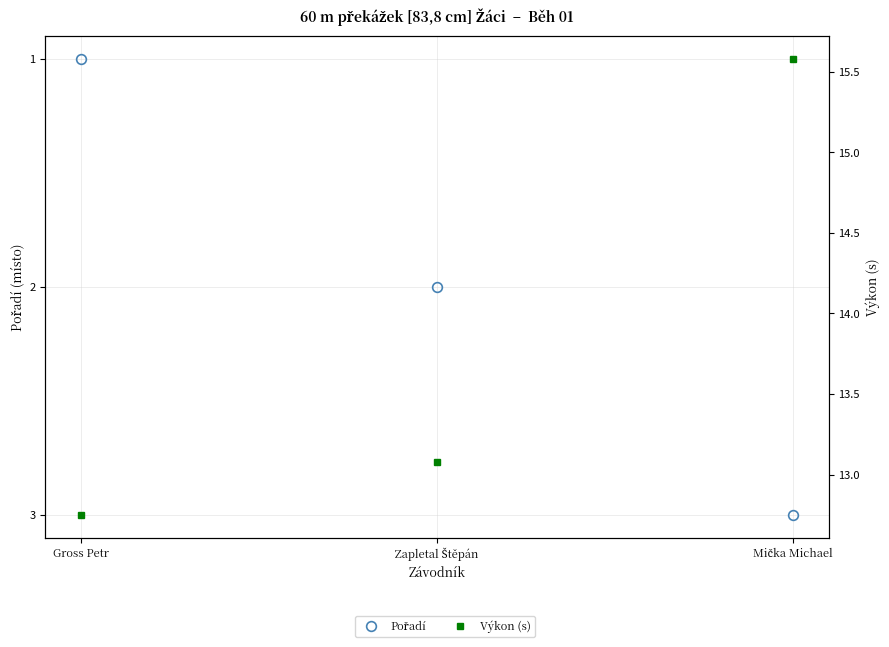

True or false: Výkon (s) has a value of 15.6 at Mička Michael.

True